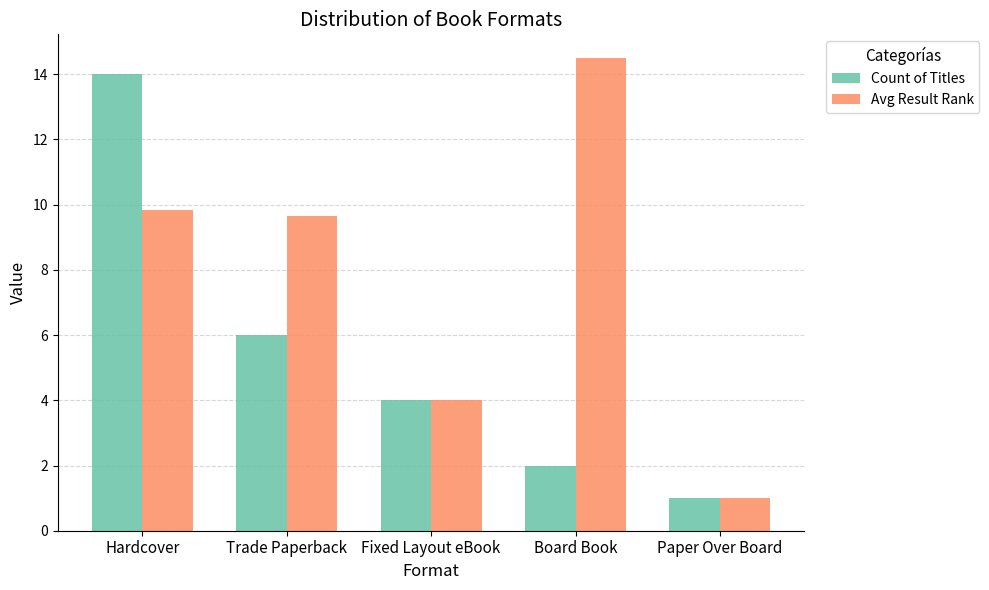

Where does the Count of Titles series first go above 4?

Hardcover